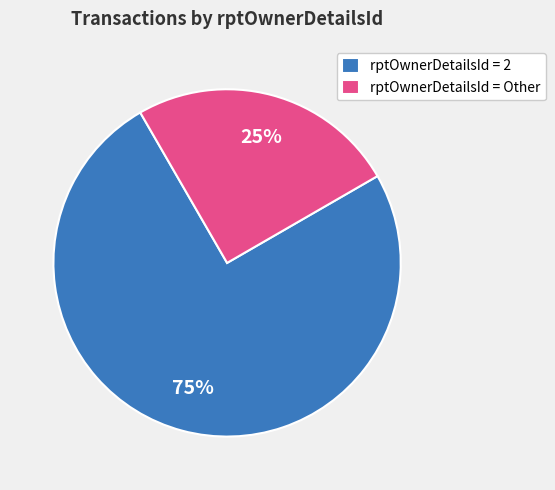

Is there any slice that represents more than half of the pie?

Yes